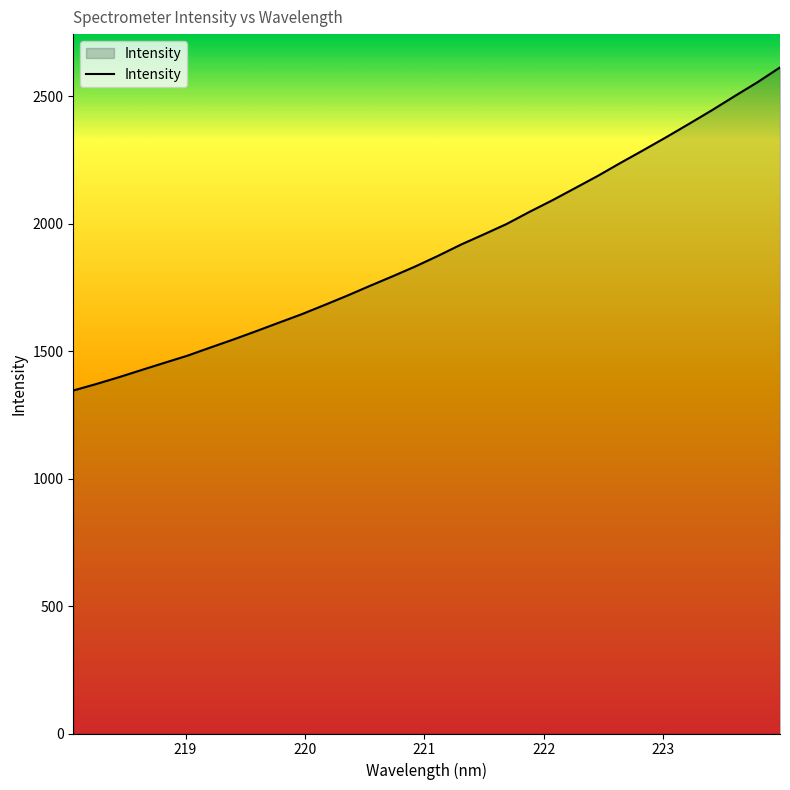

True or false: there are more than 2 points higher than both neighbors.

False